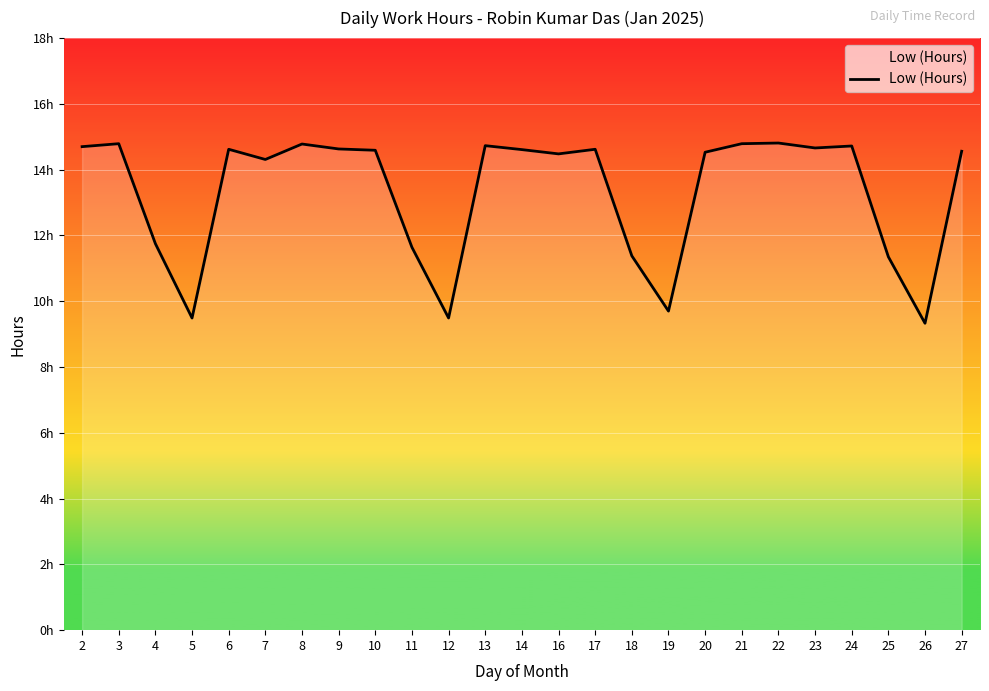

Does the chart have visible grid lines?

Yes